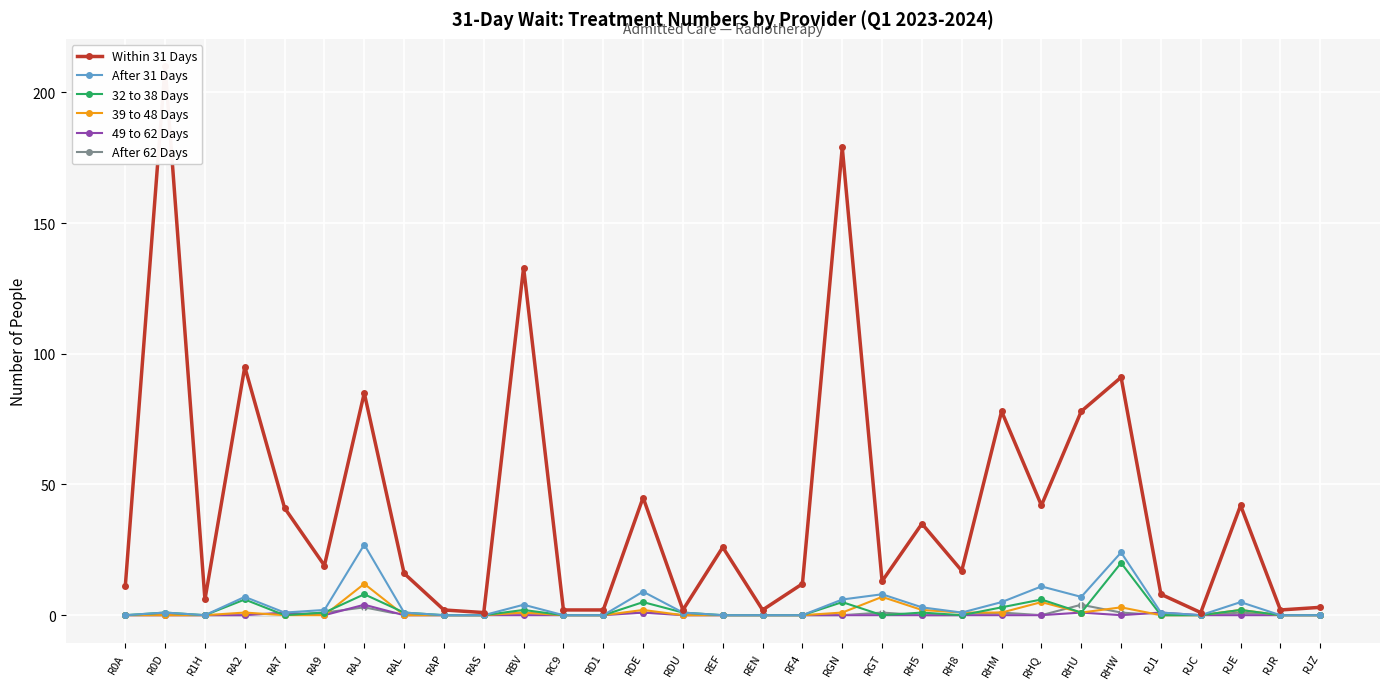

At which label does After 62 Days reach its minimum?

R0A